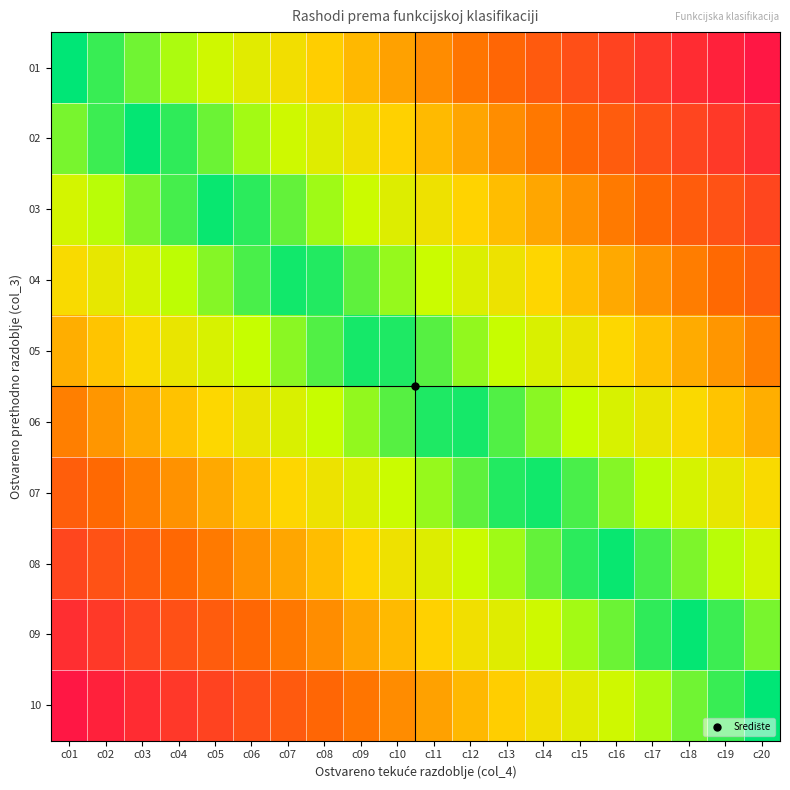

At how many categories does at least one series exceed 0?

20